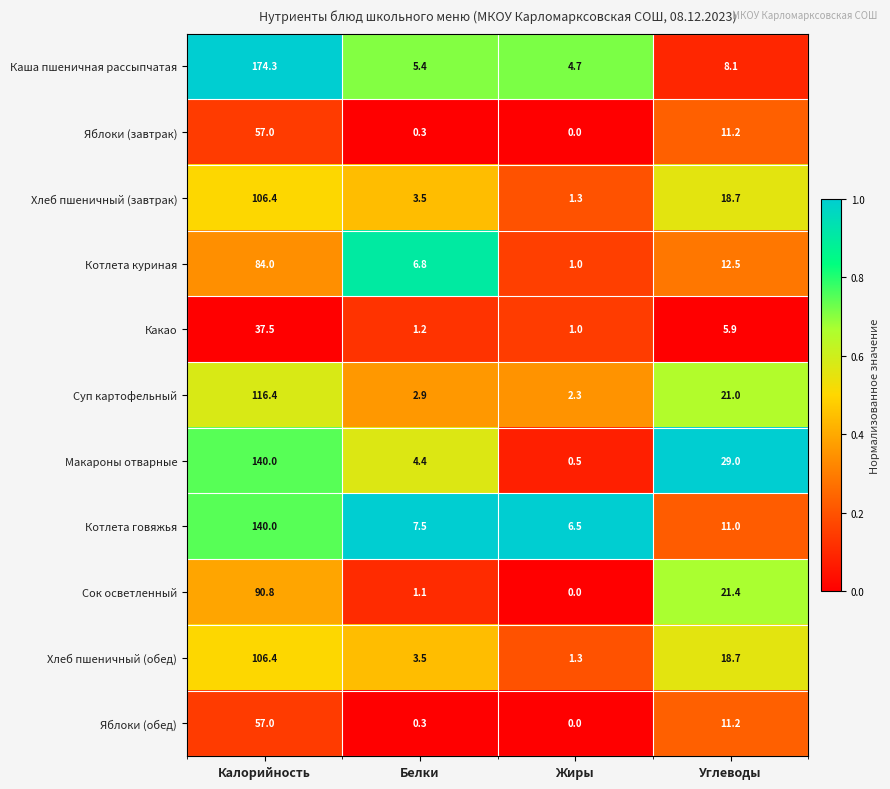

Which series has the largest range (max minus min)?

Каша пшеничная рассыпчатая